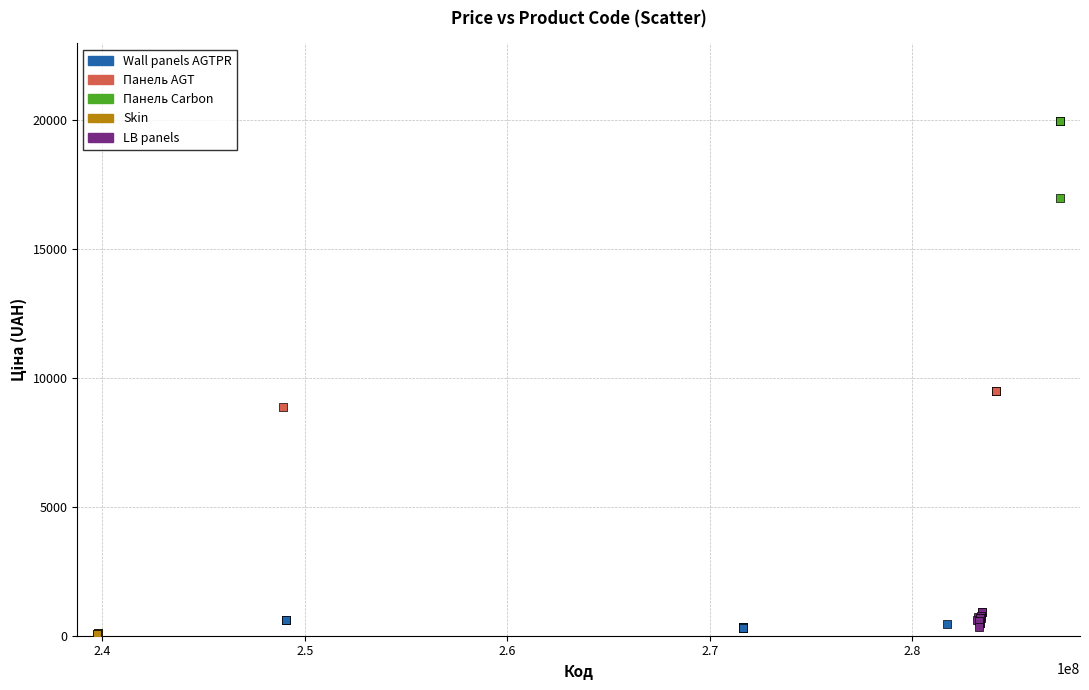

Which series has the widest spread of Y values?

Панель AGT